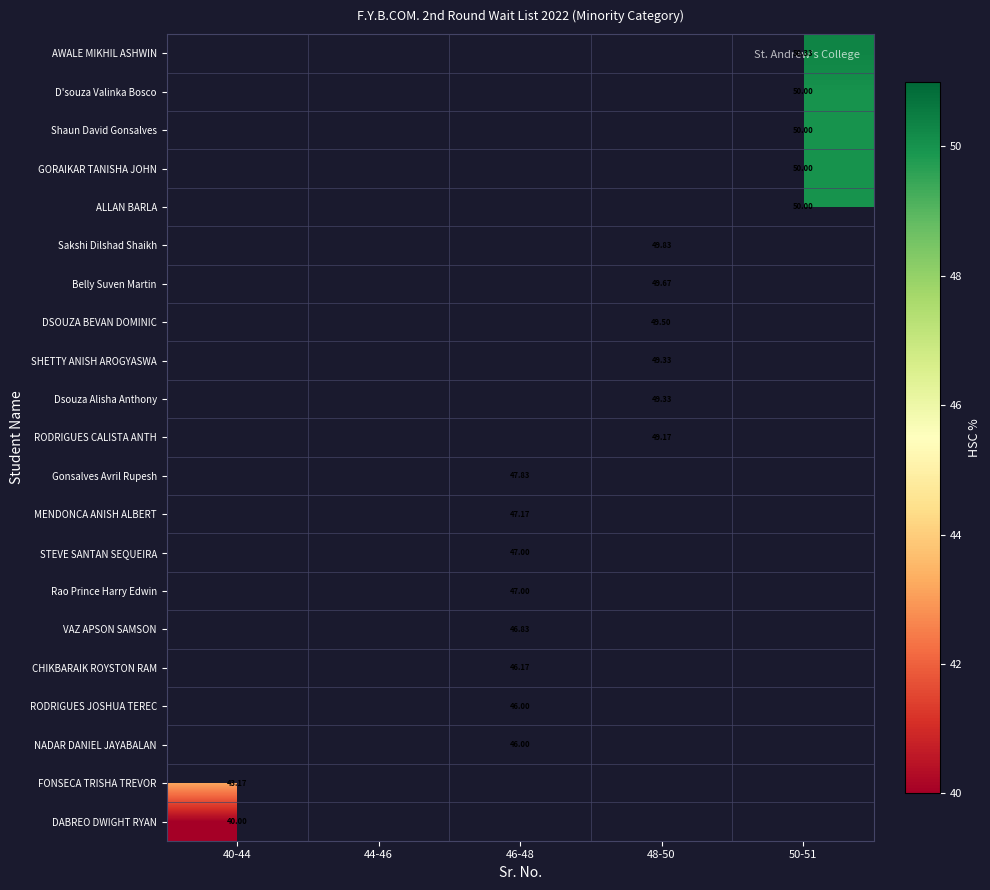

How many categories are shown in the chart?

5